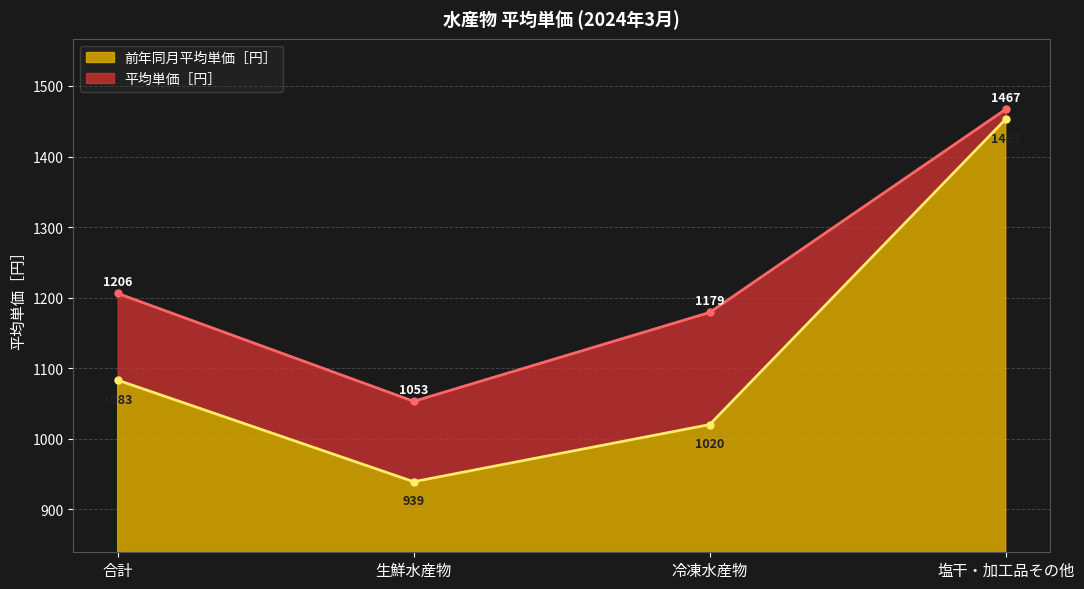

List the series in order of their peak value, highest first.

平均単価［円］, 前年同月平均単価［円］